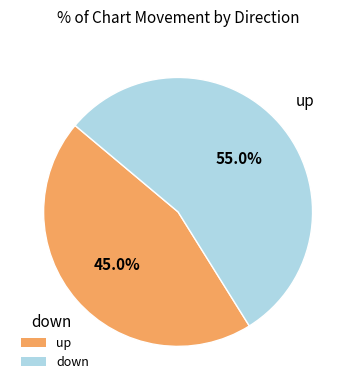

Rank the categories by value from lowest to highest.

up, down